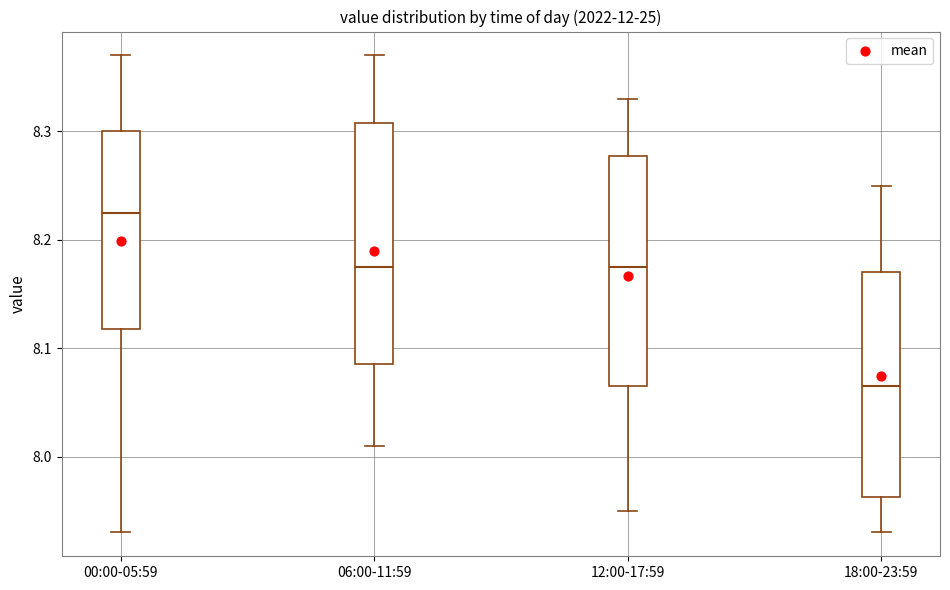

Reading left to right, transcribe this box plot: for each box, give where its median line is, the range the box spans, and where its two whiskers end, as read against the y-axis. The values are not printed on the chart, so give them approximately, as read against the axis.

00:00-05:59: median 8.23, box 8.12 to 8.30, whiskers 7.93 to 8.37
06:00-11:59: median 8.18, box 8.09 to 8.31, whiskers 8.01 to 8.37
12:00-17:59: median 8.18, box 8.07 to 8.28, whiskers 7.95 to 8.33
18:00-23:59: median 8.07, box 7.96 to 8.17, whiskers 7.93 to 8.25